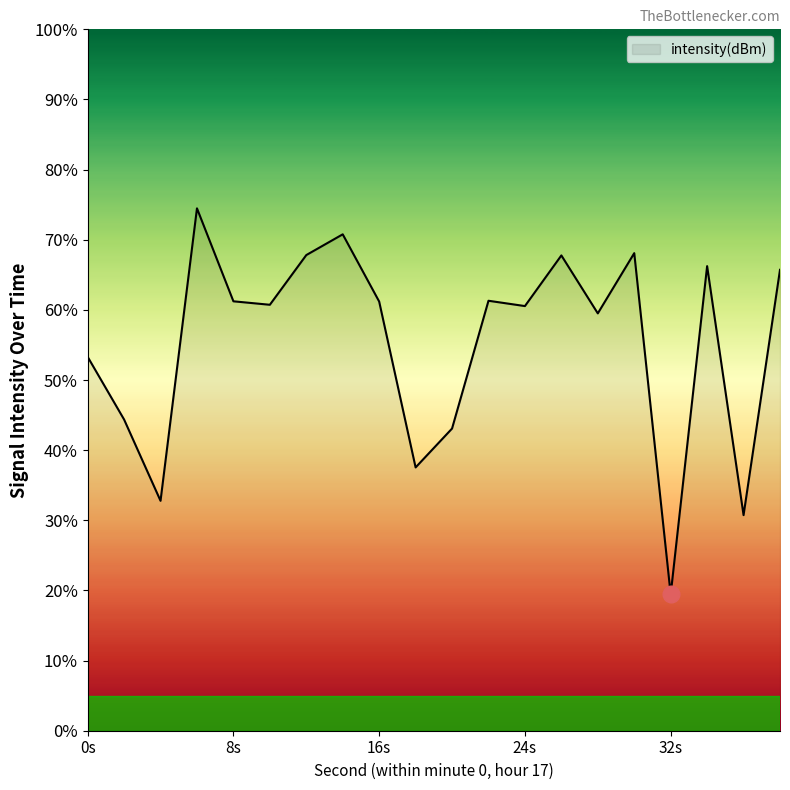

What is the difference between the maximum and minimum values?

55.0